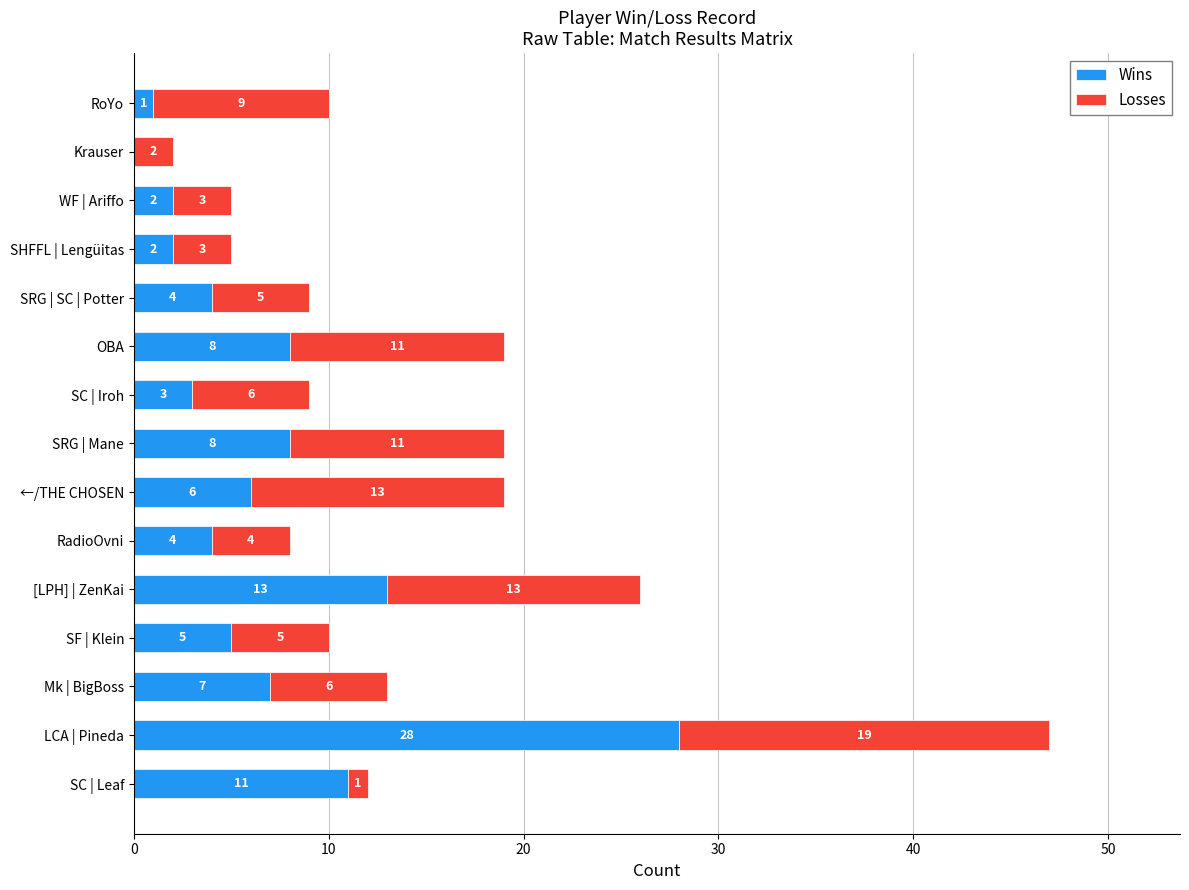

What is the total value across all series at RadioOvni?

8